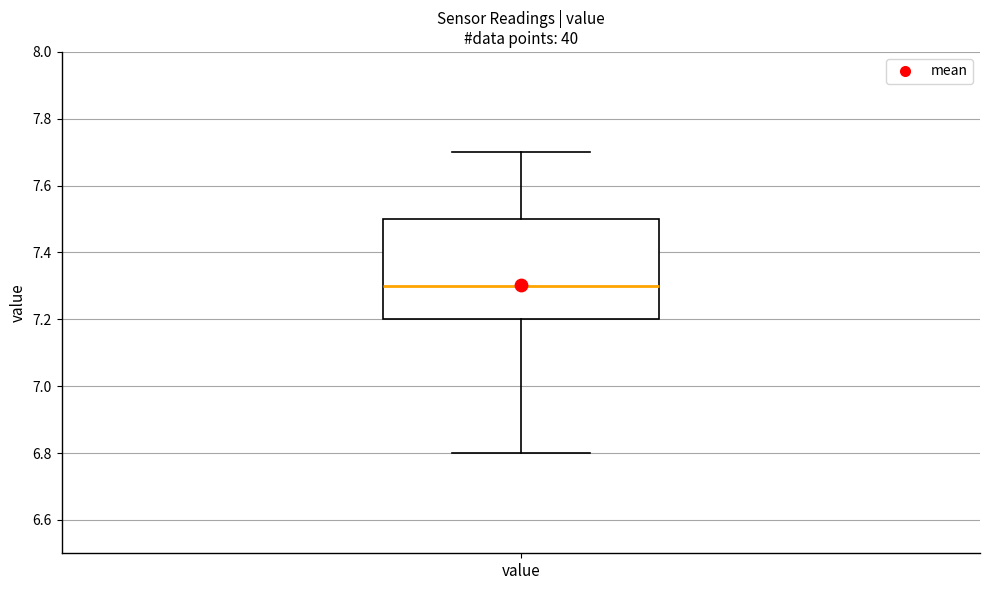

Read this box plot against the y-axis: the position of the median line, the range covered by the box, and the ends of both whiskers. The values are not printed on the chart, so give them approximately, as read against the axis.

median 7.3, box 7.2 to 7.5, whiskers 6.8 to 7.7